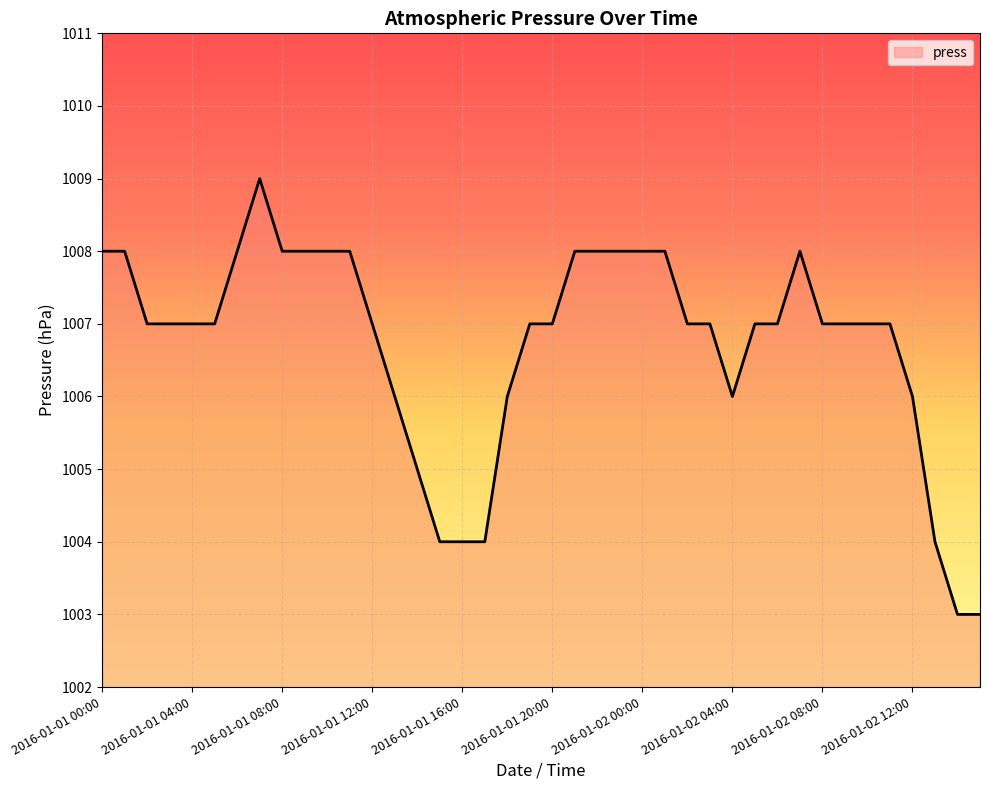

What is the maximum value shown in the chart?

1009